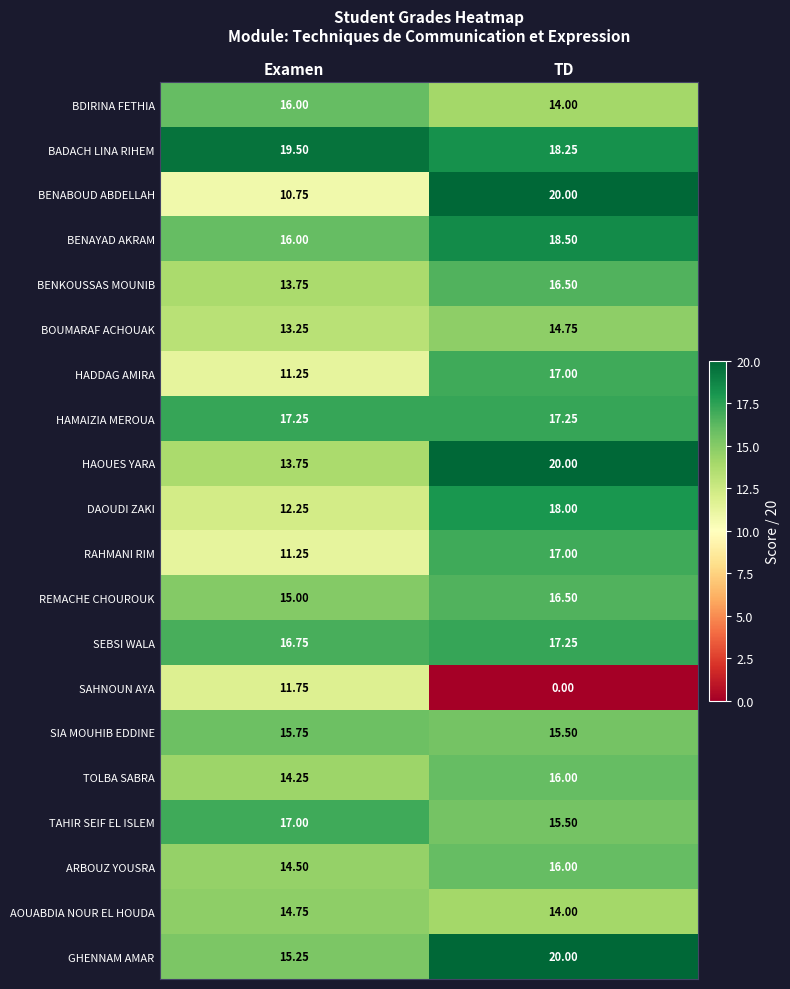

How many series are shown in this chart?

20